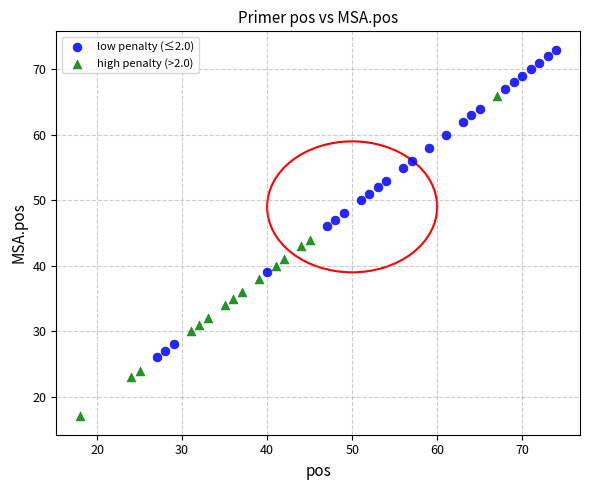

Which series reaches the minimum Y coordinate?

high penalty (>2.0)